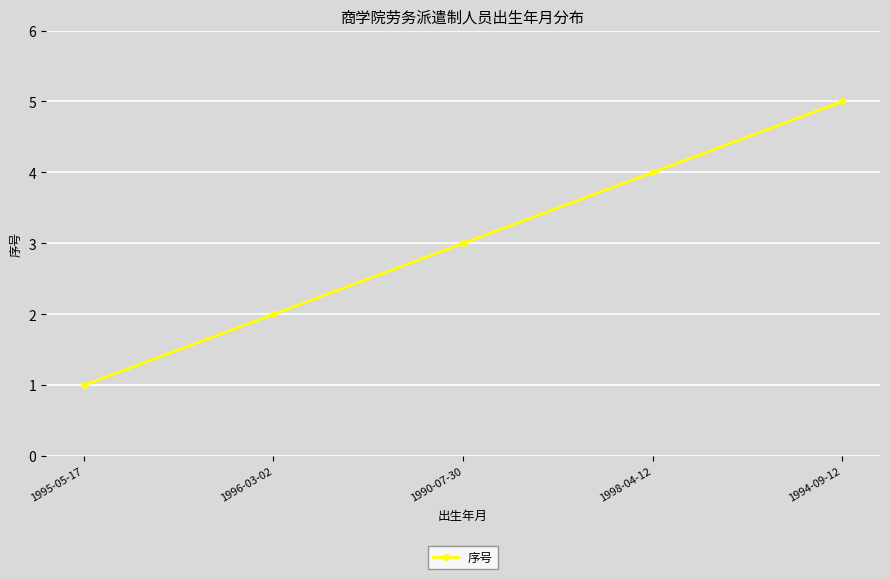

Rank the categories by value from highest to lowest.

1994-09-12, 1998-04-12, 1990-07-30, 1996-03-02, 1995-05-17